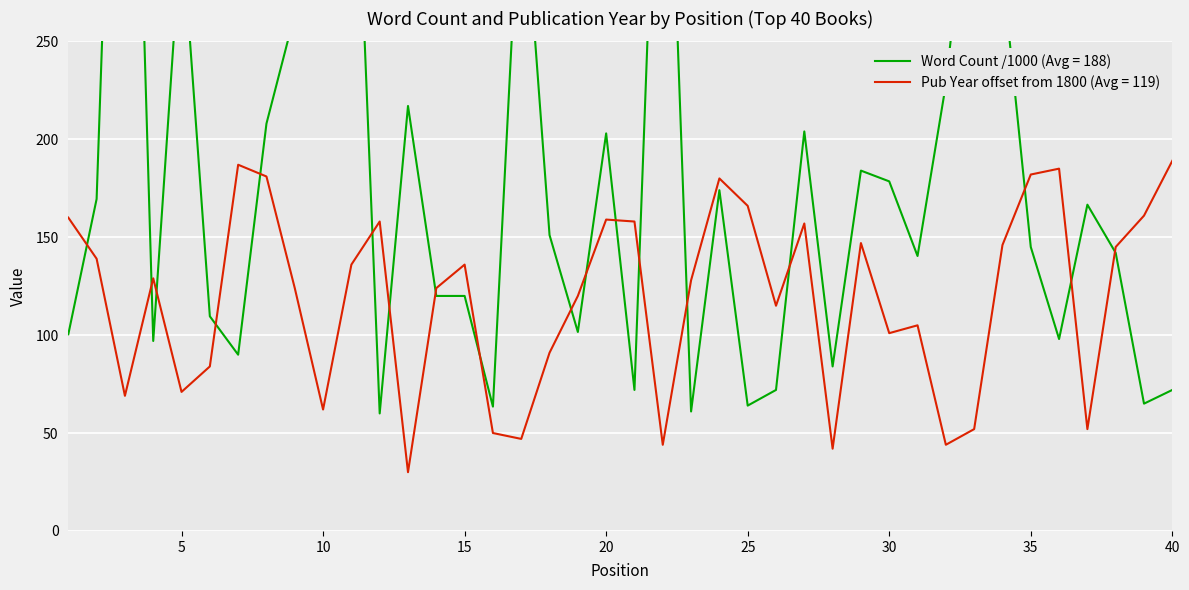

Which series changed the most between 10 and 14?

Word Count (hundreds)